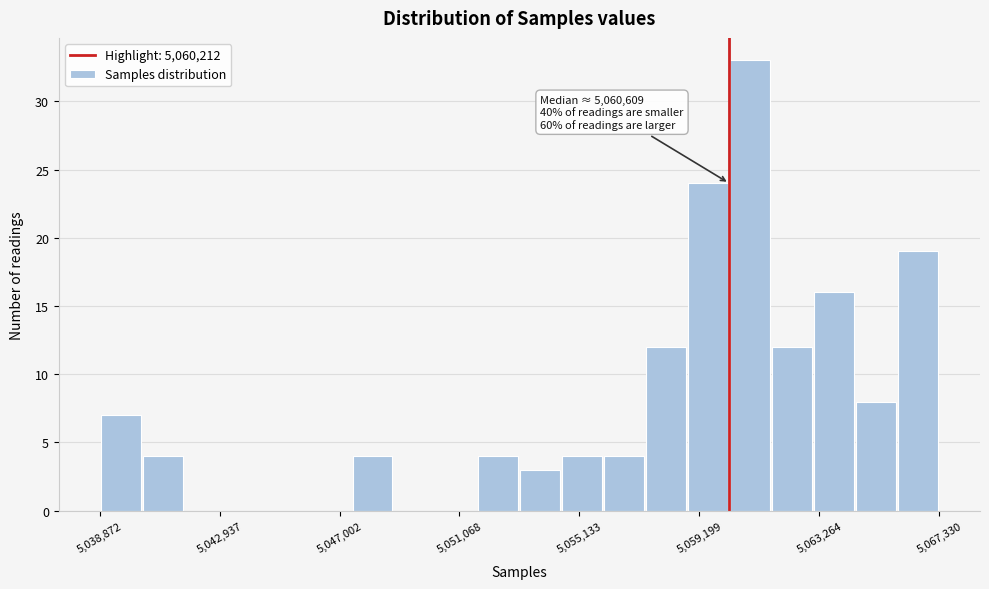

Read against the x-axis, roughly where is the centre of the tallest bar?

5061000